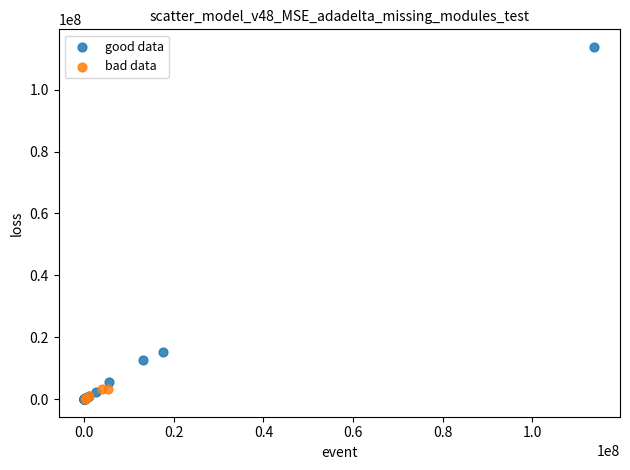

Which series has the widest spread of Y values?

good data